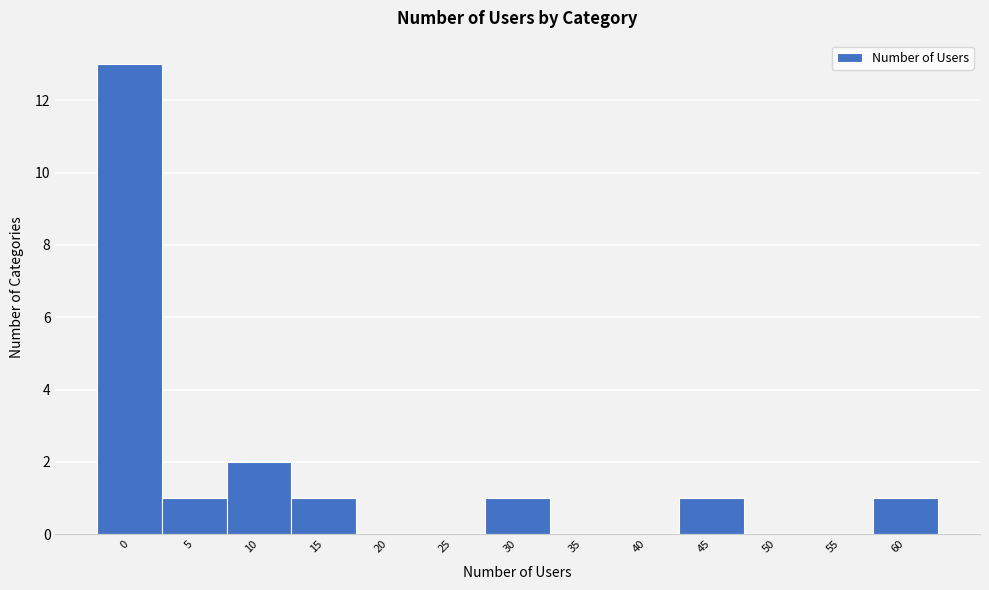

Reading right to left, transcribe all the data shown in this chart.

60=1	55=0	50=0	45=1	40=0	35=0	30=1	25=0	20=0	15=1	10=2	5=1	0=13